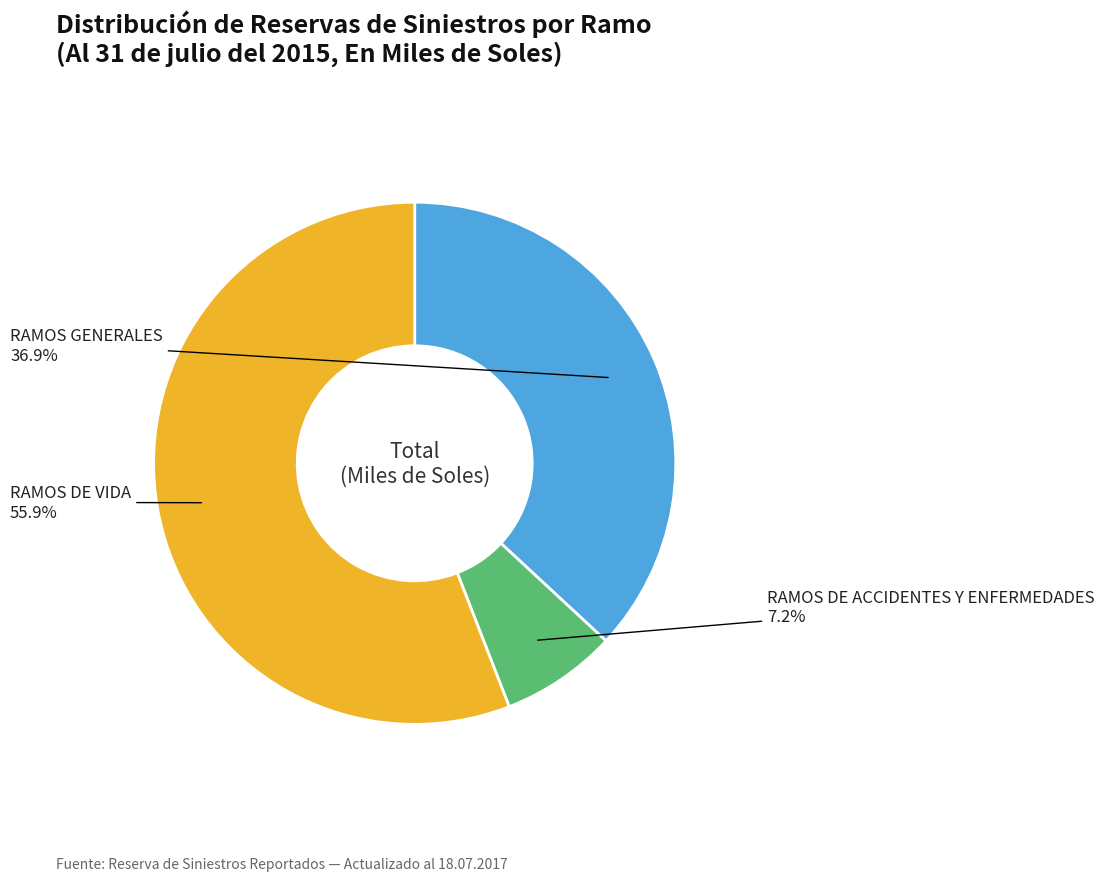

Is there any slice that represents more than half of the pie?

Yes